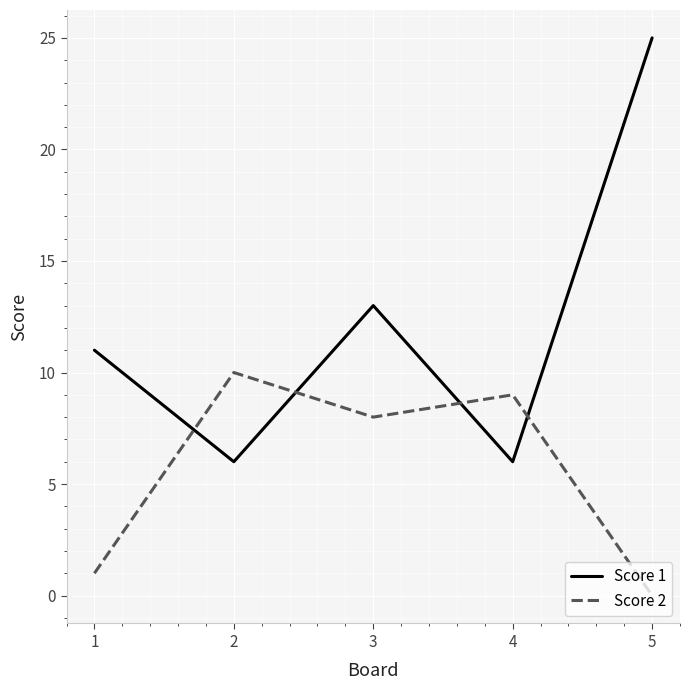

Is it true that Score 1 equals 25 at 5?

True